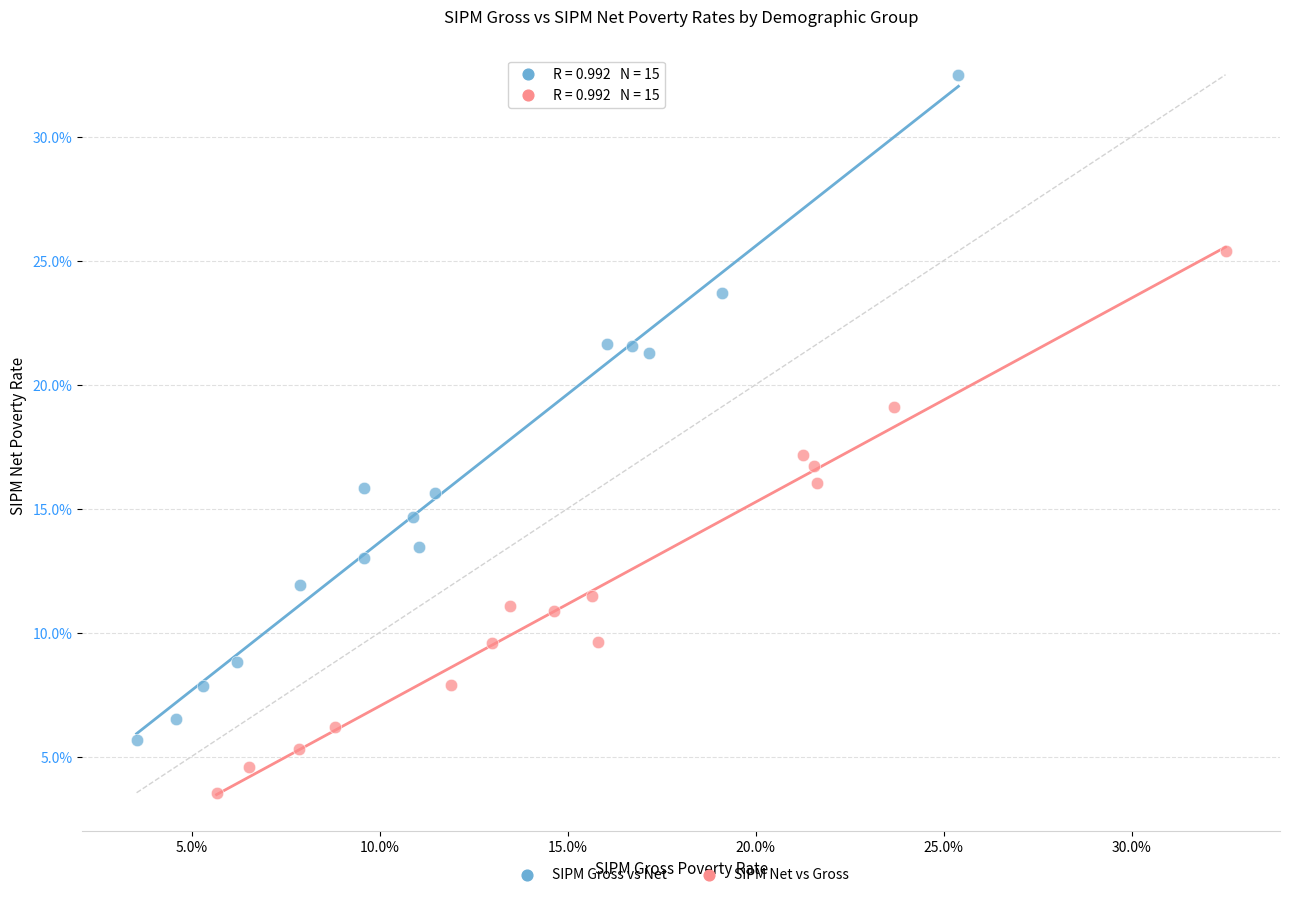

Which series reaches the minimum Y coordinate?

SIPM Net vs Gross